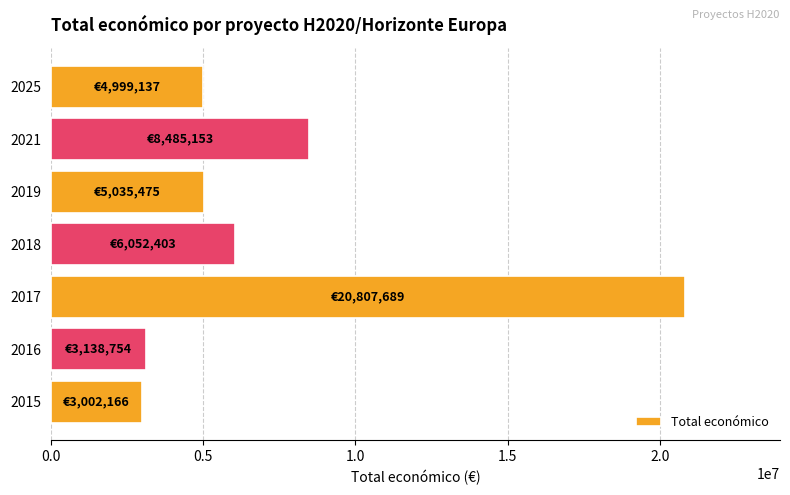

How many series are shown in this chart?

1